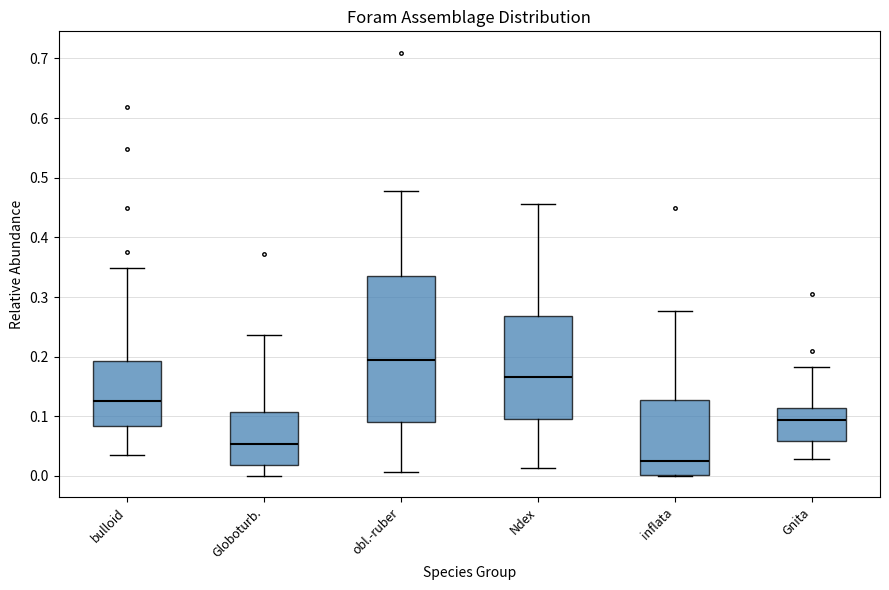

Where is the upper edge of the box for obl.-ruber on the y-axis? The values are not printed on the chart, so give them approximately, as read against the axis.

0.34